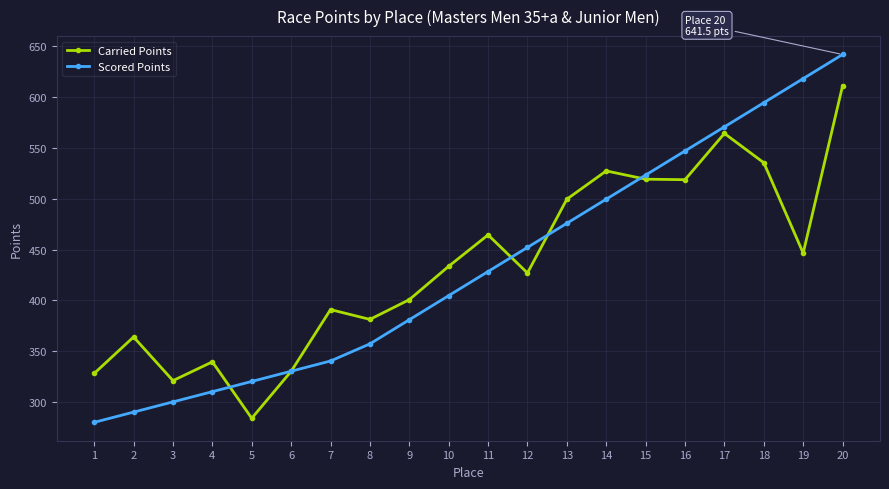

At which category is the sum across all series the highest?

20